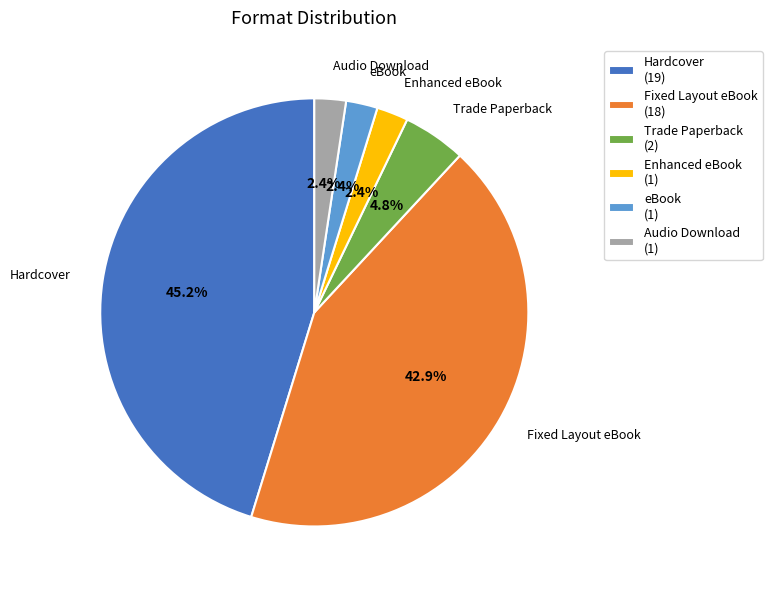

True or false: Audio Download accounts for 14% of the total.

False